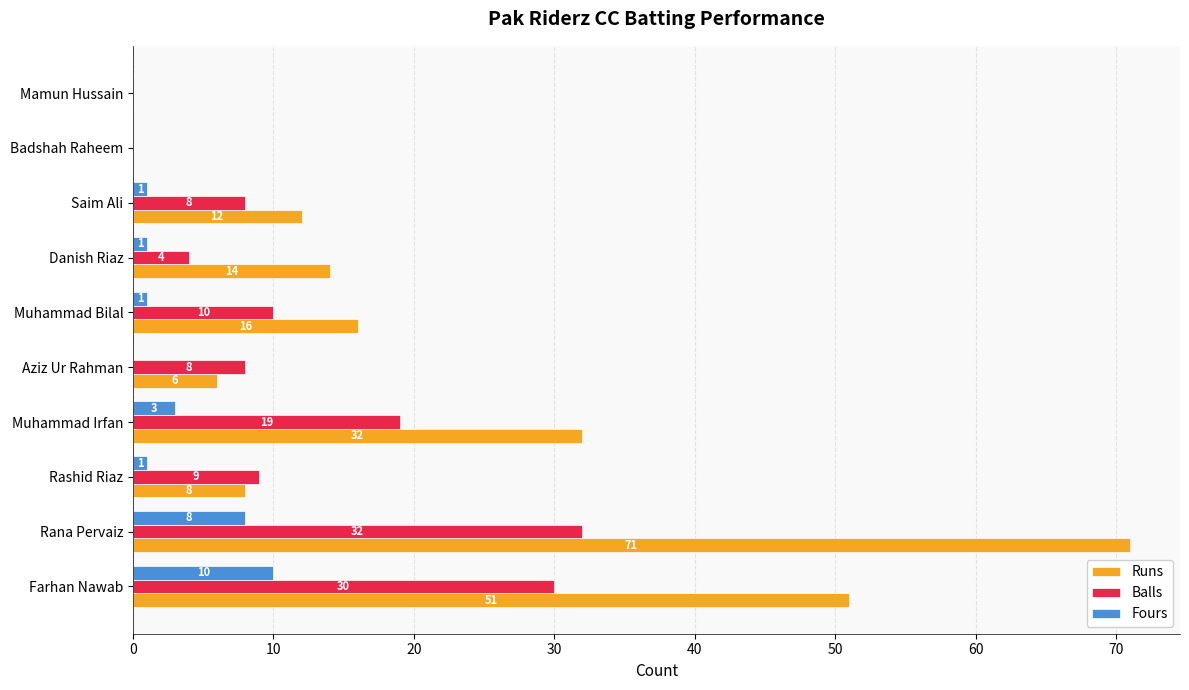

Which series has the largest total across all categories?

Runs